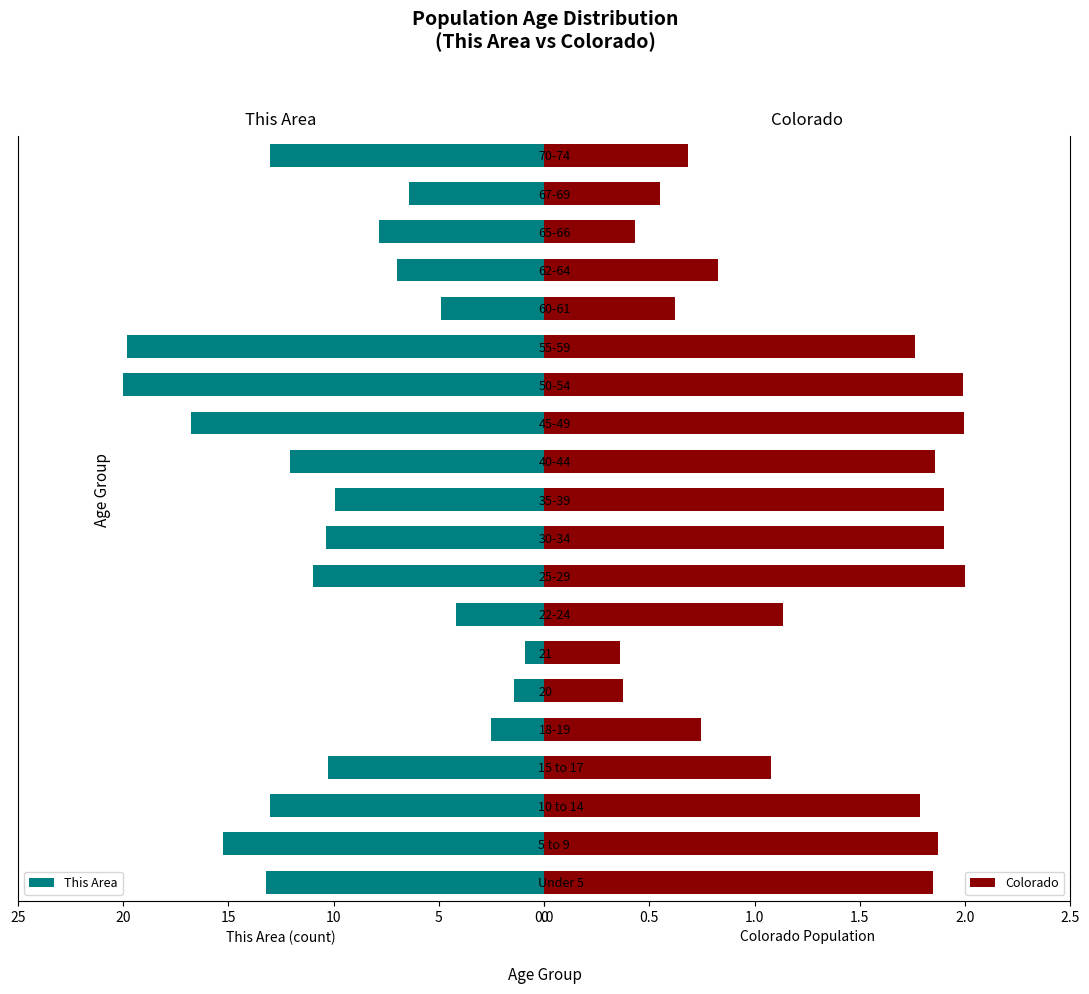

What is the highest value of the This Area series?

20.0